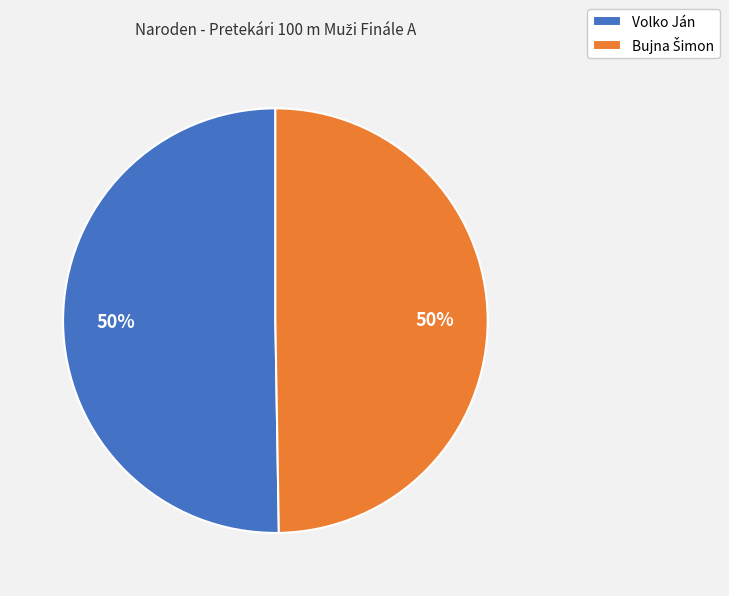

To the nearest percent, what is the average slice percentage?

50%